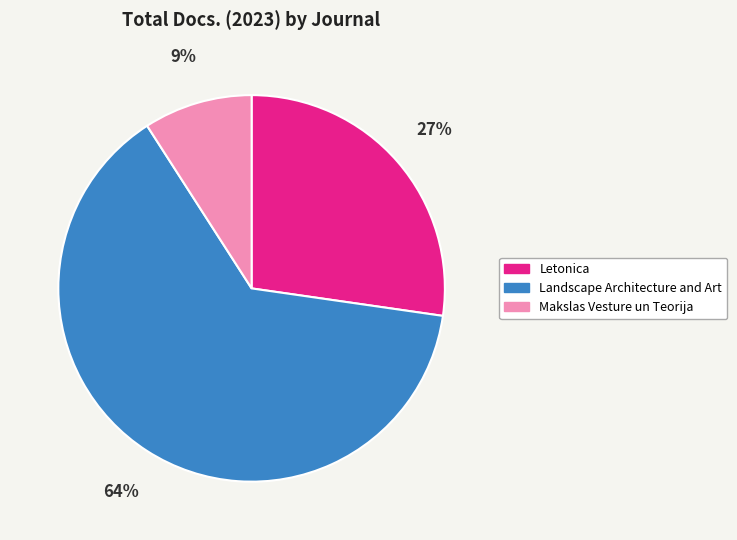

Do Landscape Architecture and Art and Makslas Vesture un Teorija together represent more than half of the pie?

Yes